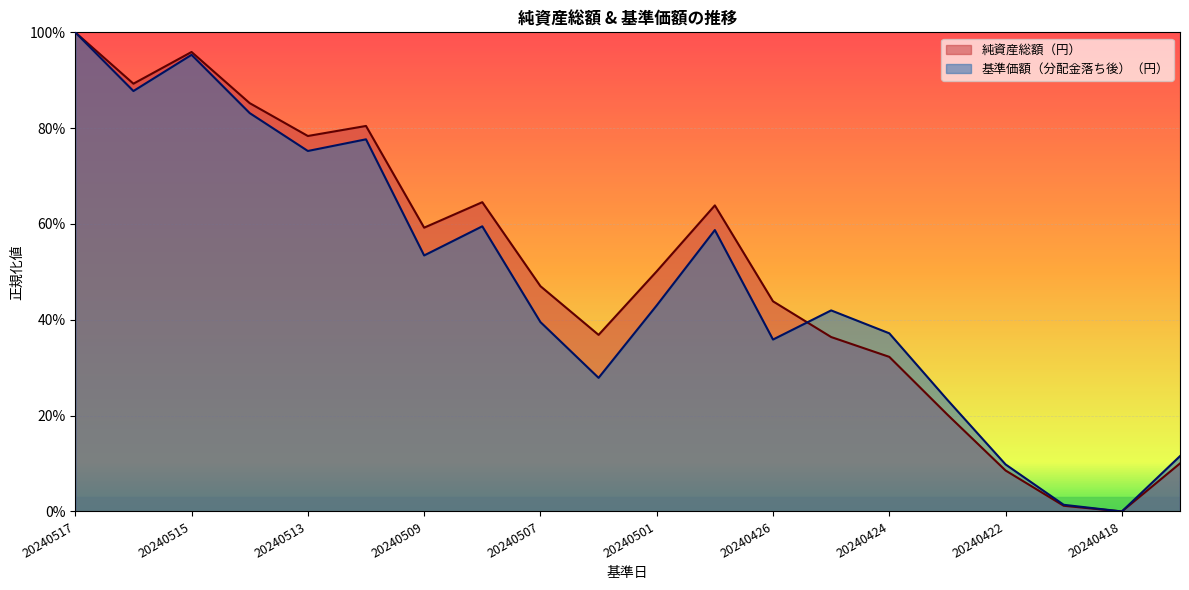

What are all the series names shown in the legend?

純資産総額（円）, 基準価額（分配金落ち後）（円）